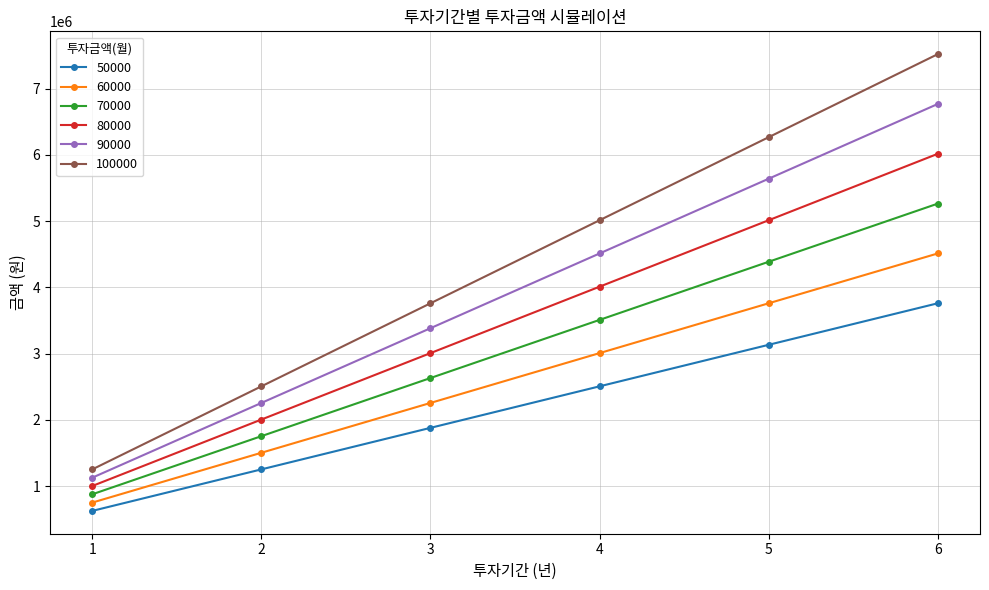

Which series has the largest total across all categories?

100000